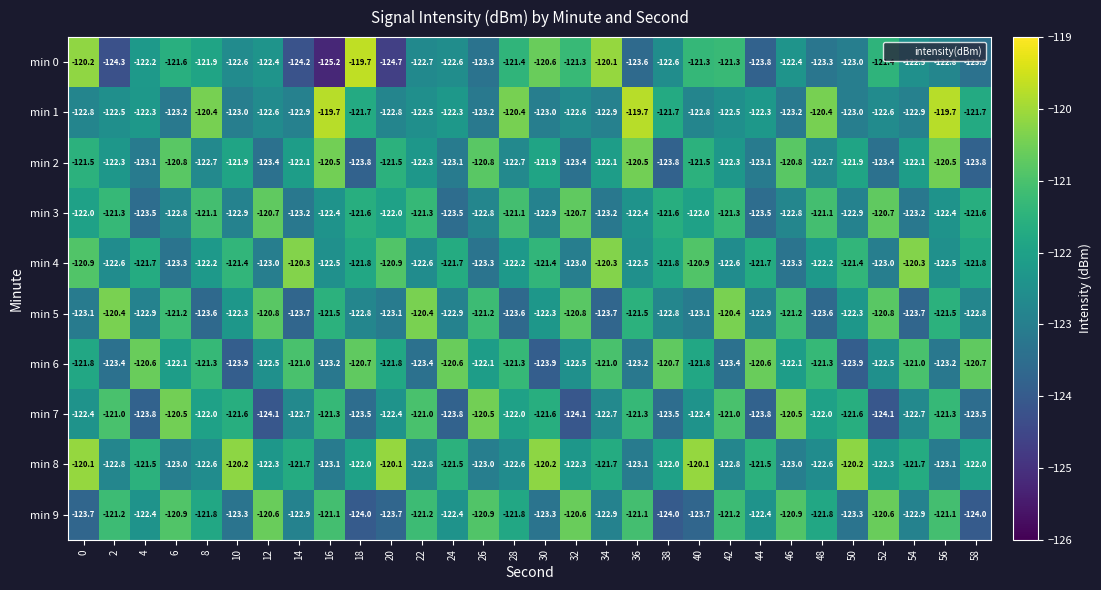

What is the spread (max minus min) of values at 14?

3.9